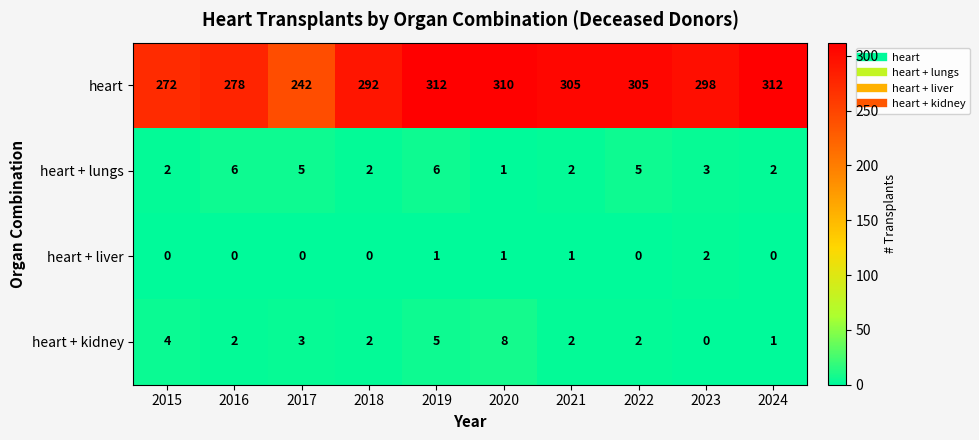

What is the difference between the maximum and minimum values in the heart + kidney series?

8